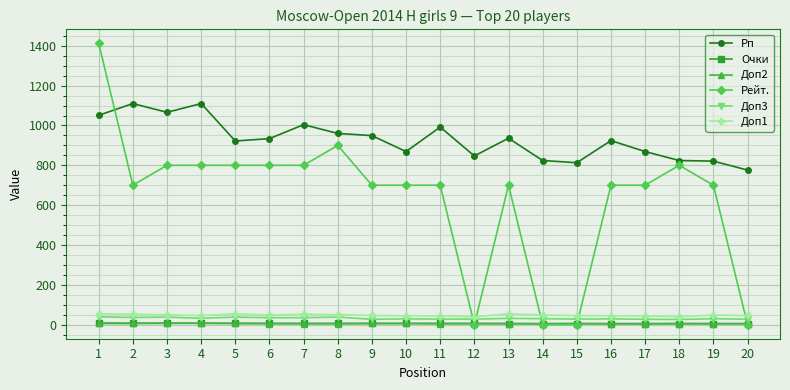

What is the total value across all series at 20?

859.0